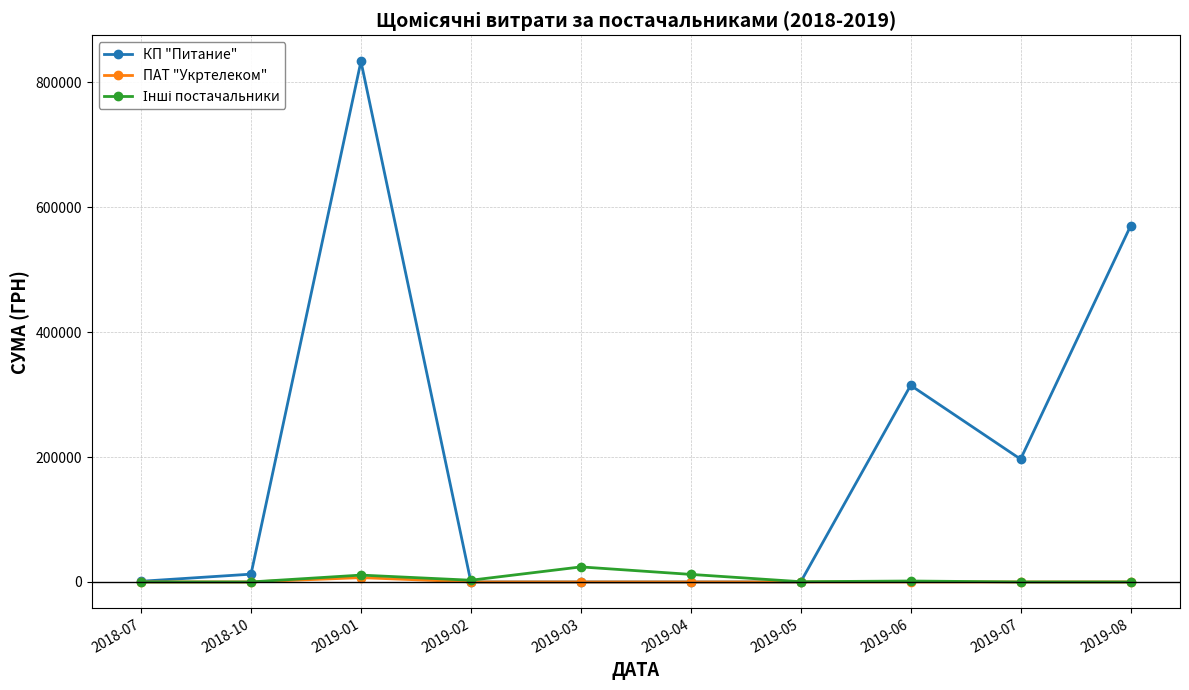

At how many categories does at least one series exceed 285366?

3